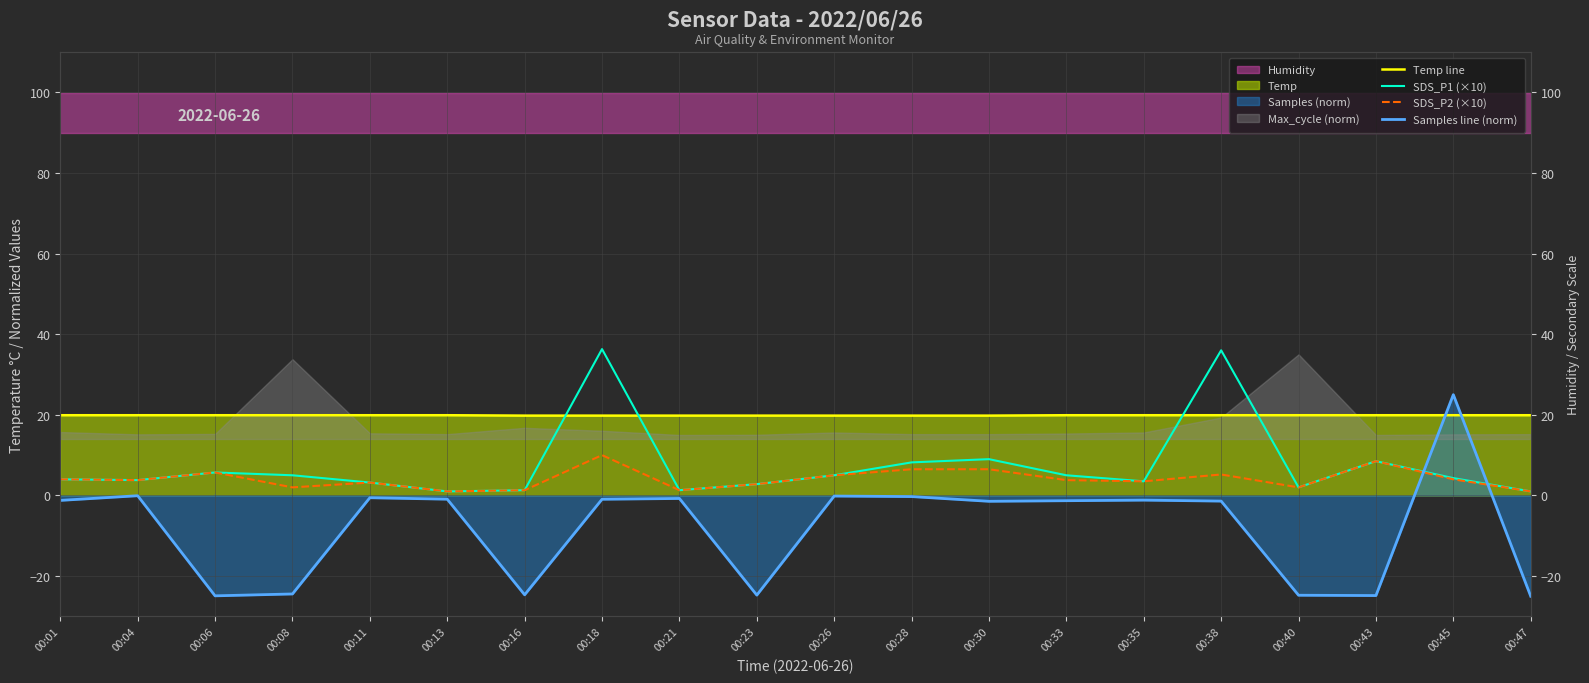

Reading left to right, what are all the values shown in this chart?

Temp line: 19.9	19.9	19.9	19.9	19.9	19.9	19.8	19.8	19.8	19.8	19.8	19.8	19.8	19.9	19.9	19.9	19.9	19.9	19.9	19.9
SDS_P1 (×10): 4.0	3.8	5.7	5.0	3.2	1.0	1.3	36.3	1.3	2.8	5.0	8.2	9.0	5.0	3.5	36.0	2.0	8.5	4.3	1.0
SDS_P2 (×10): 4.0	3.8	5.7	2.0	3.2	1.0	1.3	10.0	1.3	2.8	5.0	6.5	6.5	3.8	3.5	5.2	2.0	8.5	4.0	1.0
Samples line (norm): -1.2	-0.1	-24.9	-24.4	-0.6	-0.9	-24.6	-0.9	-0.8	-24.7	-0.2	-0.3	-1.5	-1.3	-1.2	-1.4	-24.8	-24.8	25.0	-25.0